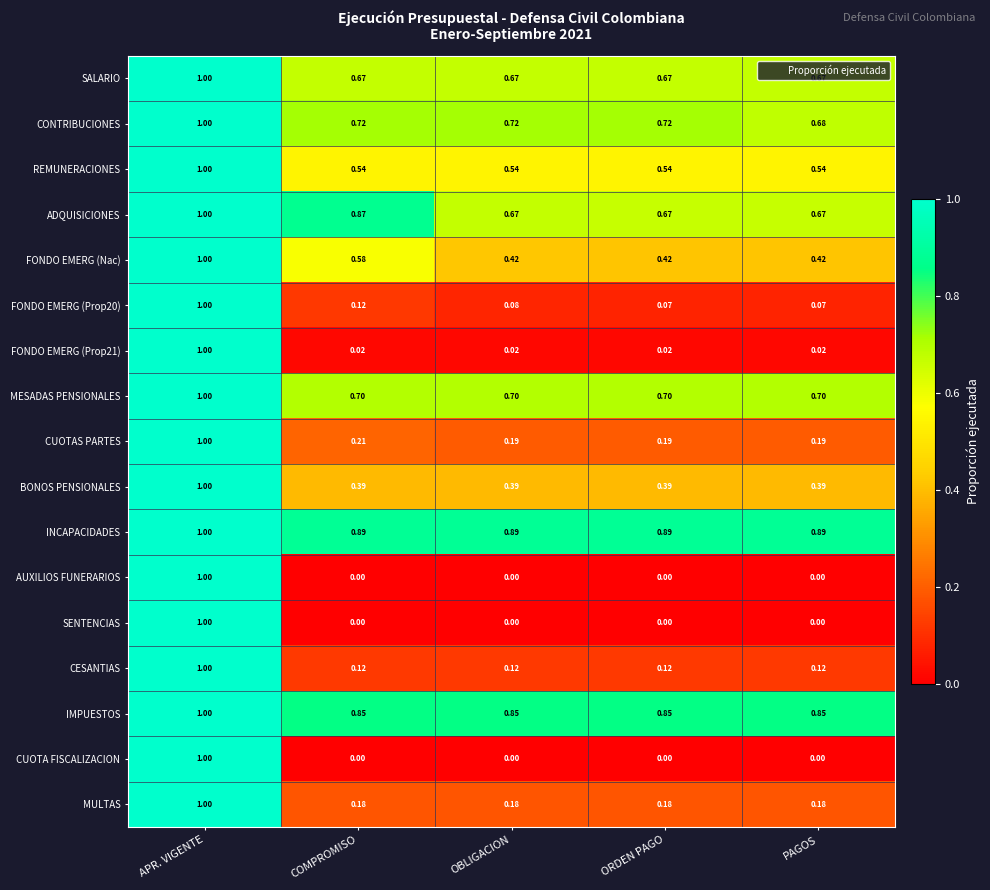

At which label does FONDO EMERG (Prop21) reach its peak?

APR. VIGENTE